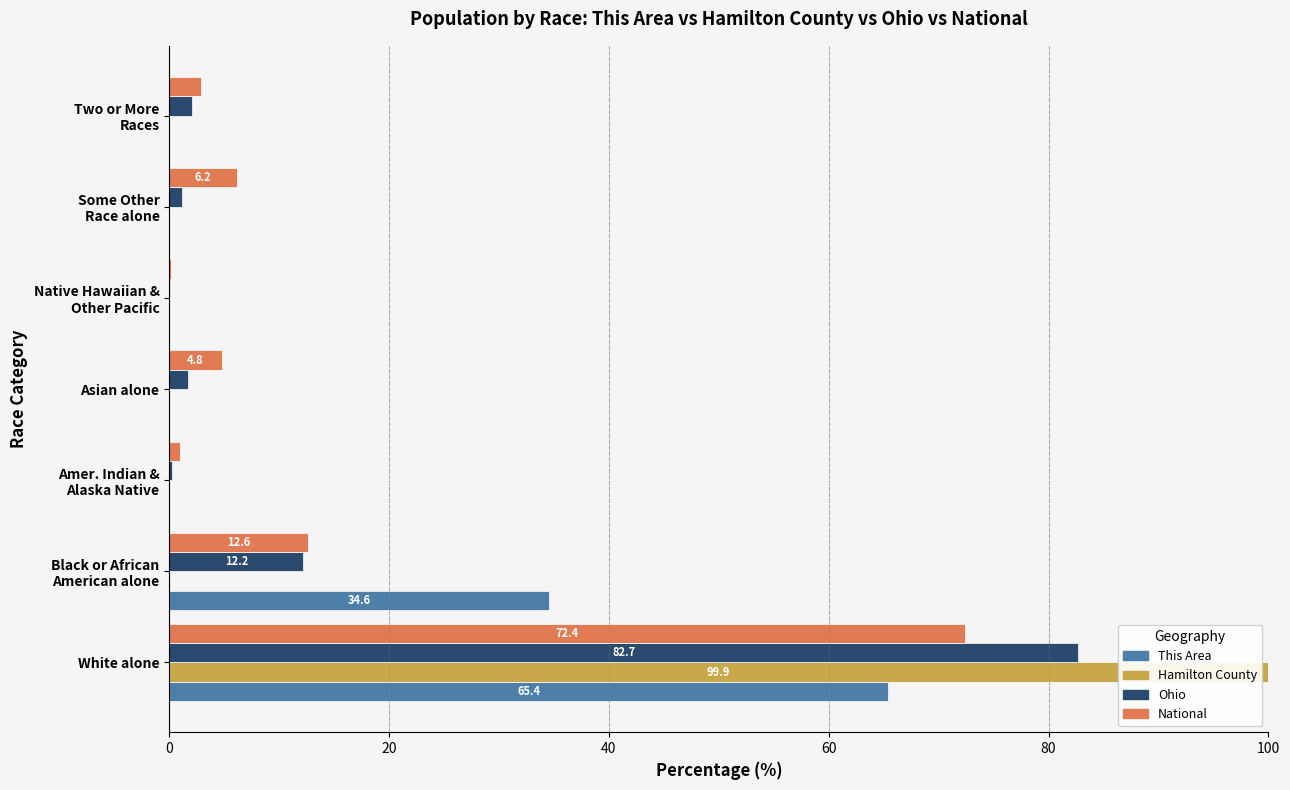

At which category is the sum across all series the highest?

White alone